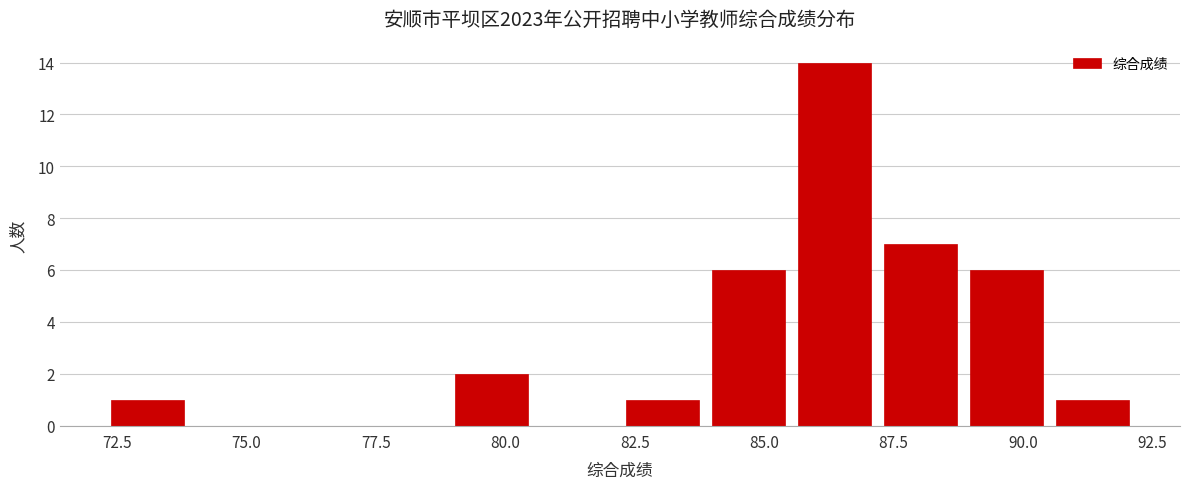

Read against the x-axis, roughly where is the centre of the tallest bar?

86.5